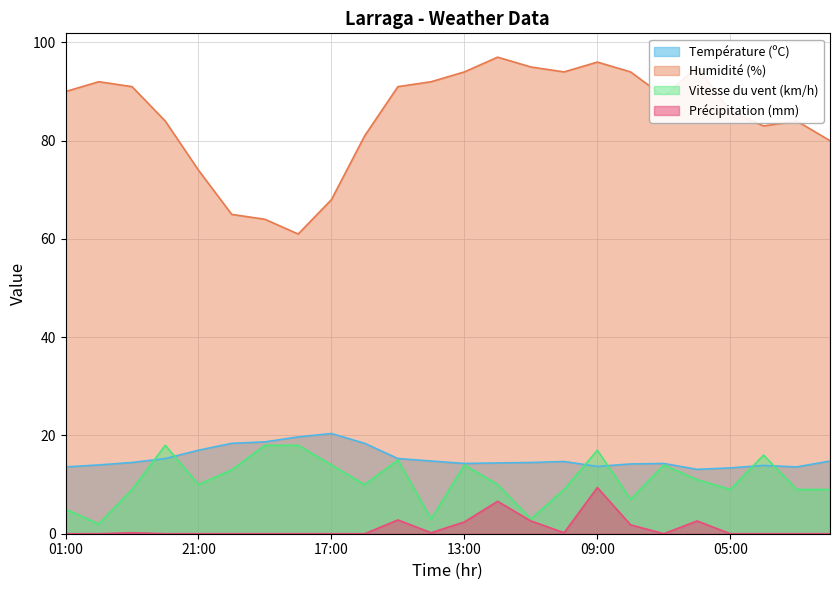

How many interior local valleys does the Vitesse du vent (km/h) series have?

7